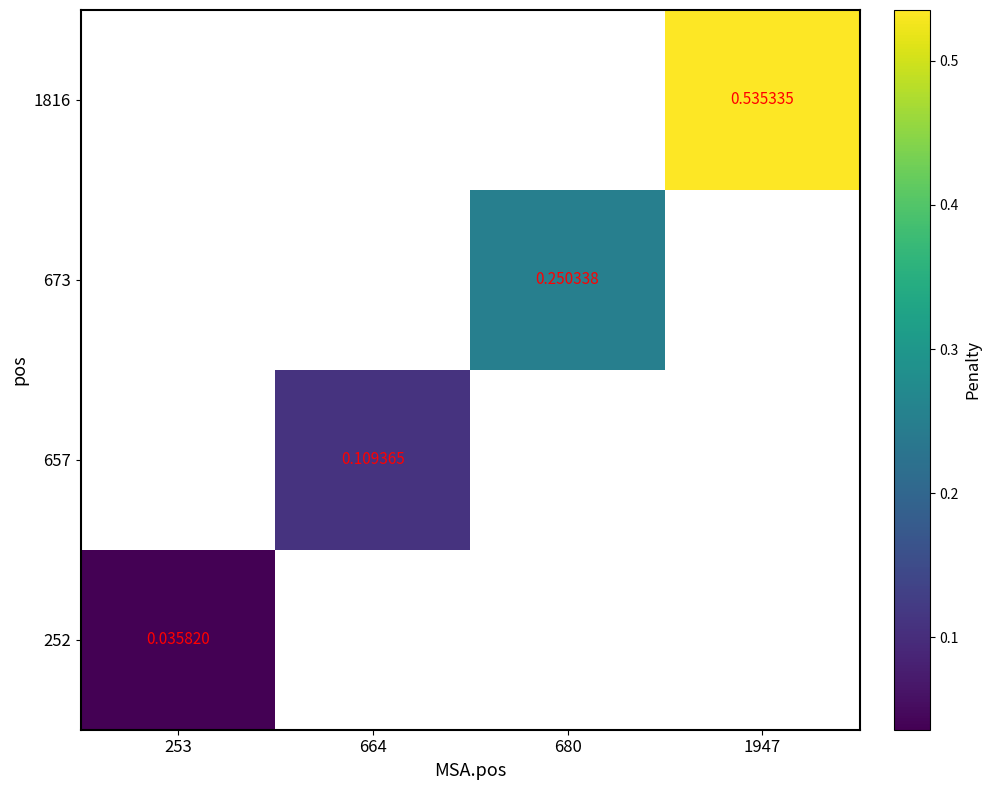

At which label does 252 reach its peak?

253